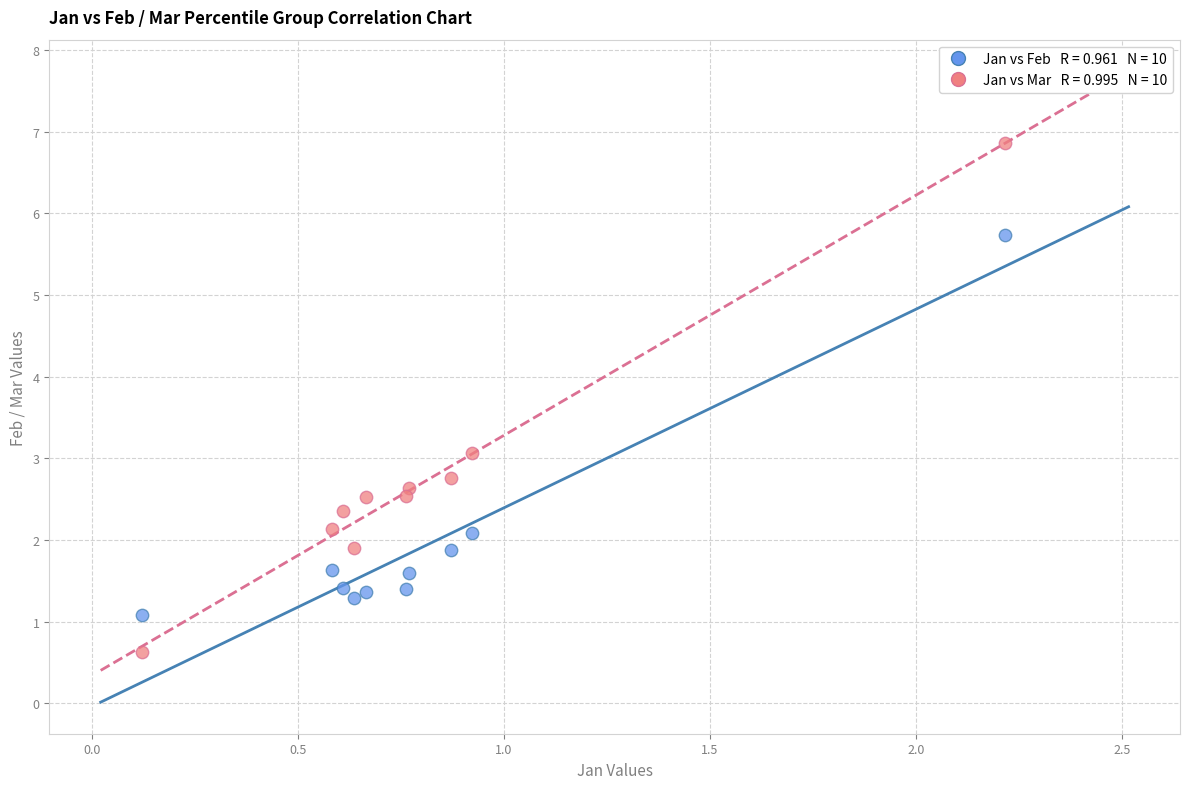

Across all data points, what is the range of X values (max minus min)?

2.1